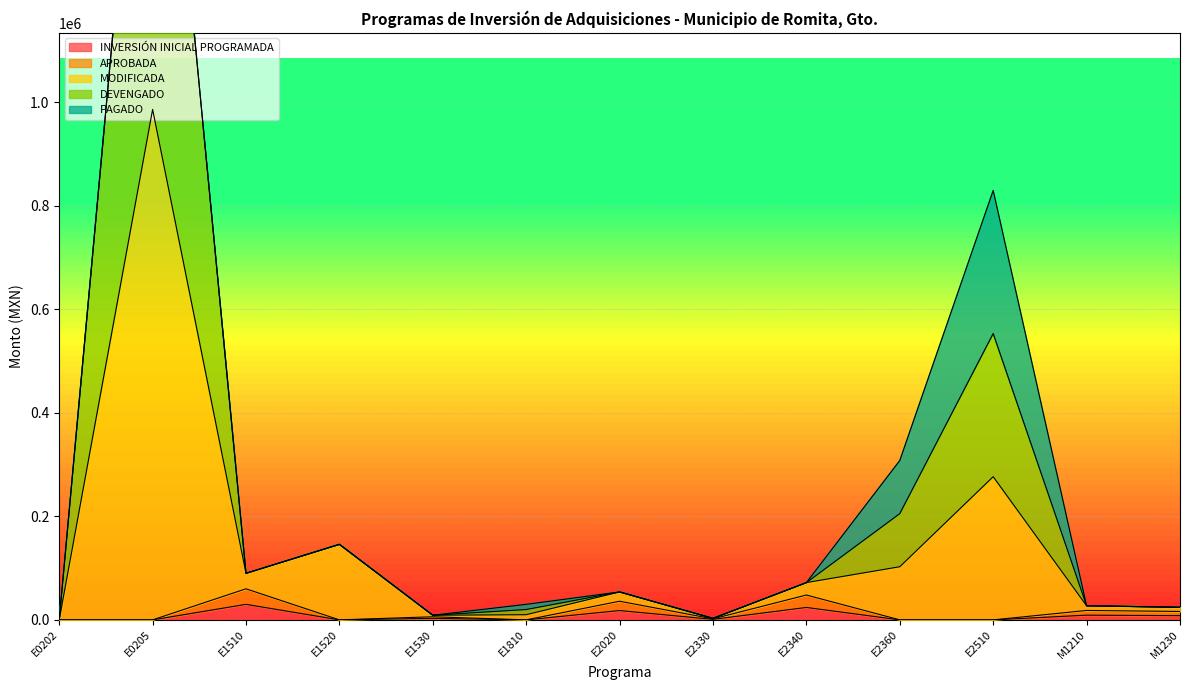

What is the label of the 9th point from the right?

E1530